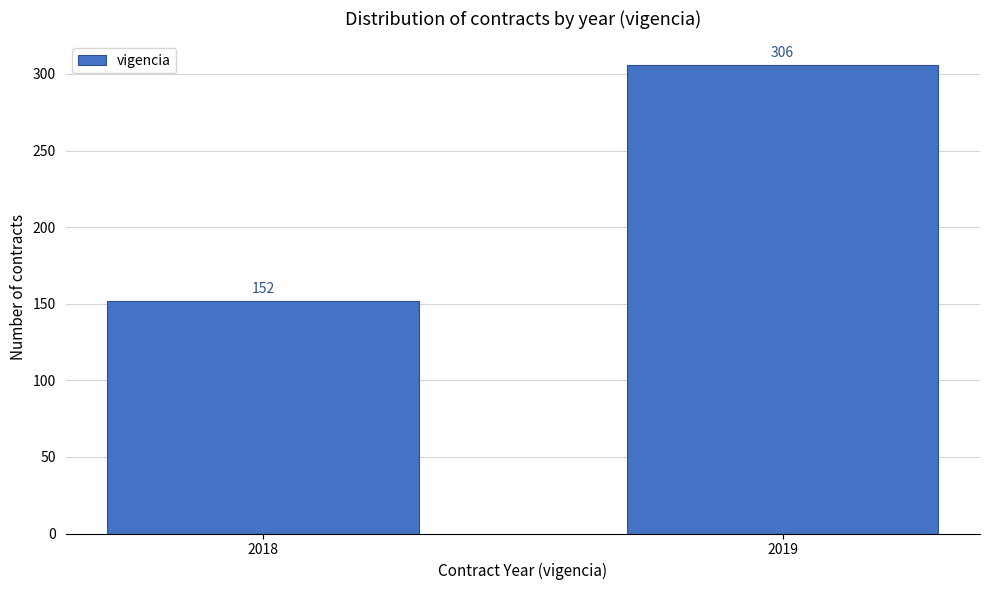

Reading left to right, what are all the values shown in this chart?

2018=152	2019=306